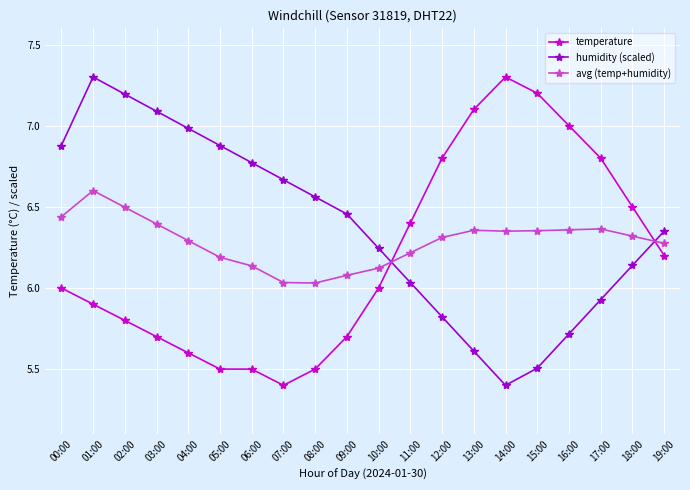

Does the chart have visible grid lines?

Yes